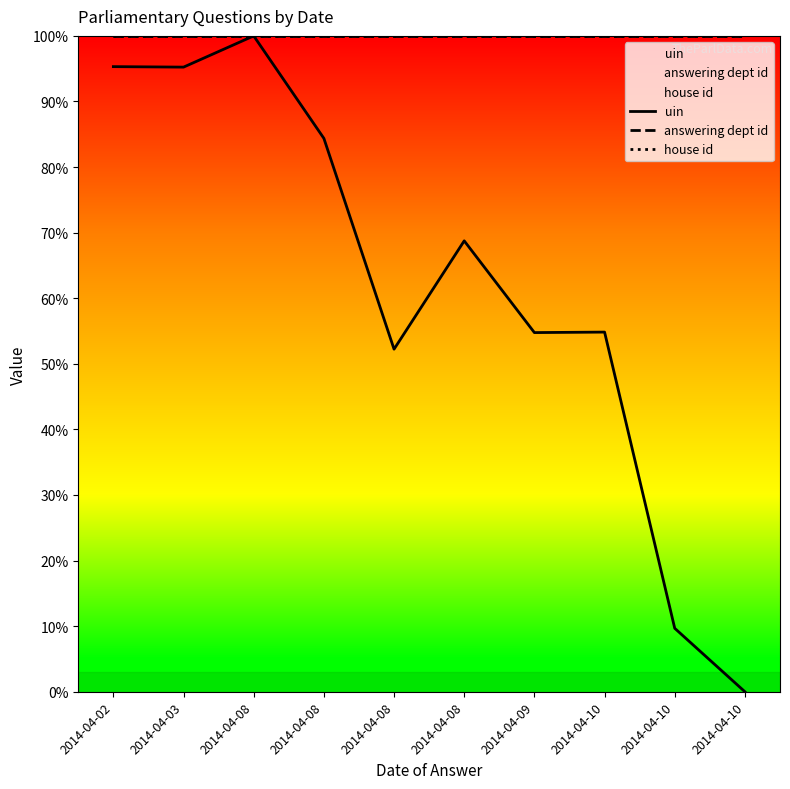

Where is house id nearest to the value 100?

2014-04-02